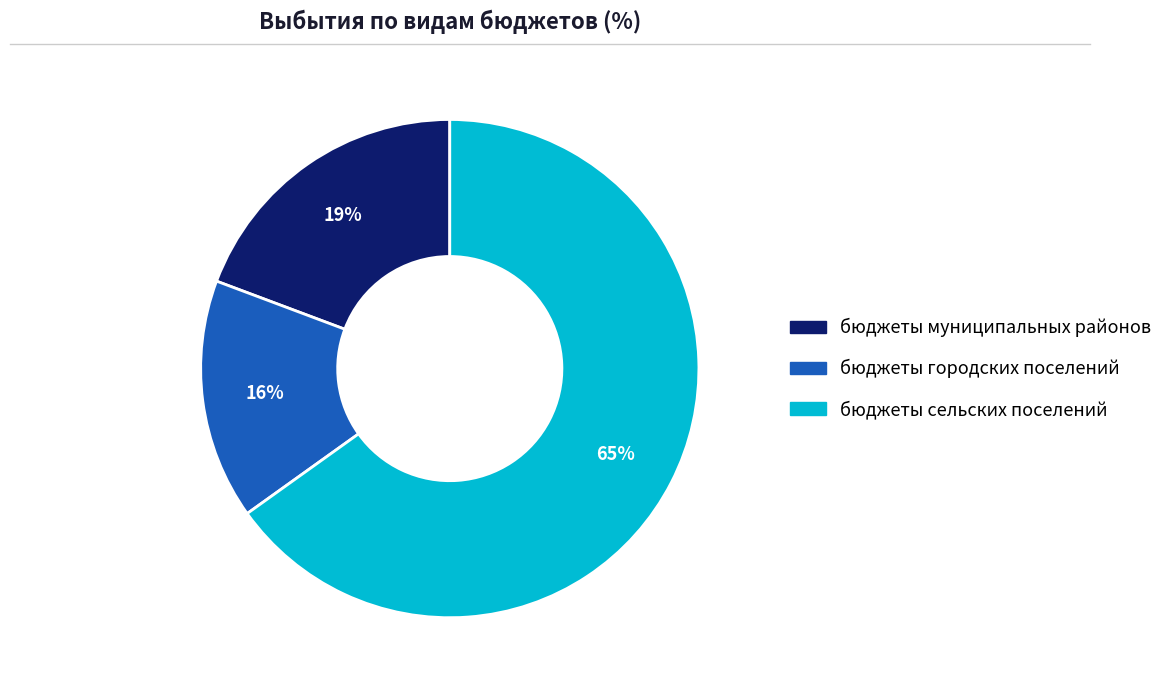

Combined, do бюджеты сельских поселений and бюджеты городских поселений account for over 50%?

Yes